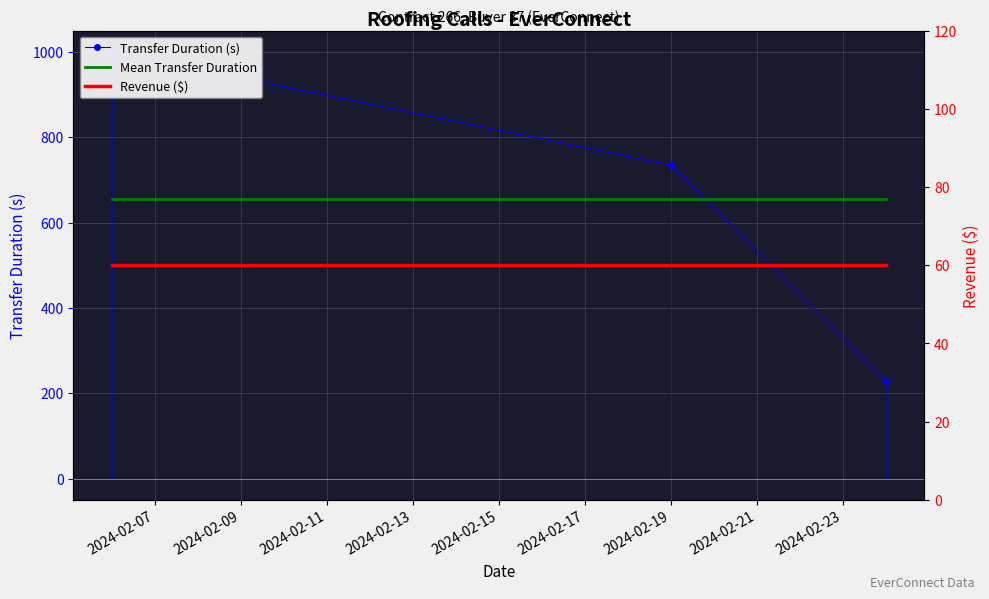

What is the greatest value displayed?

1000